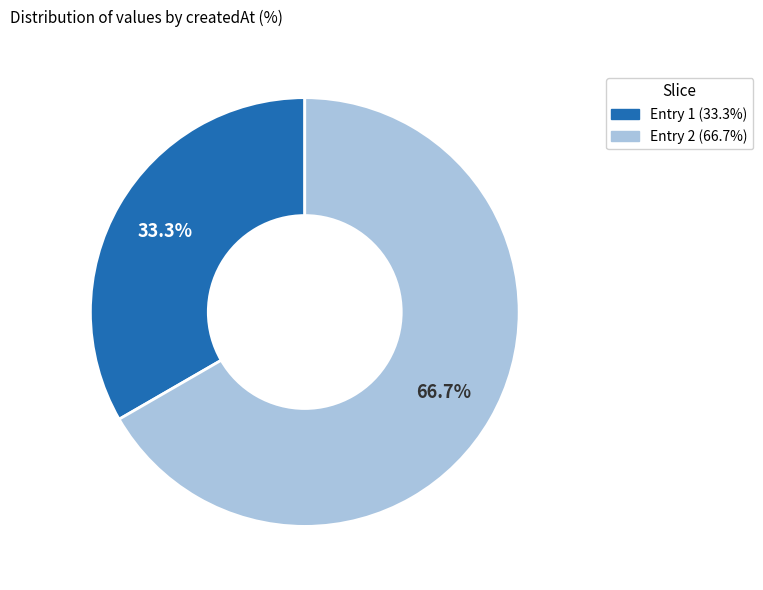

Which slice is the largest?

Entry 2 (66.7%)